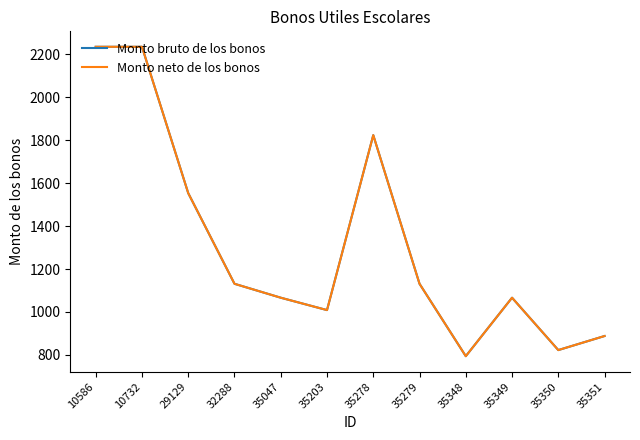

Does the chart display data point markers on the line(s)?

No